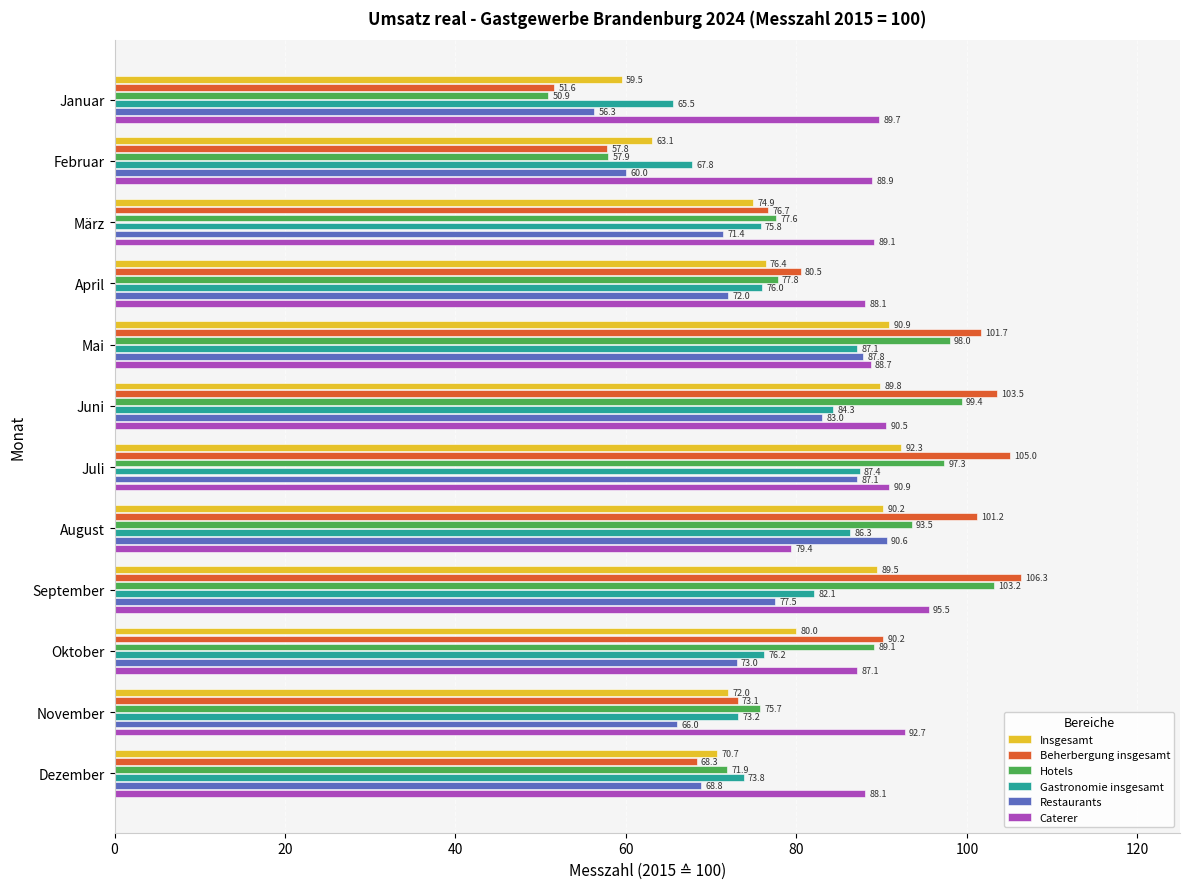

At which category is the sum across all series the highest?

Juli